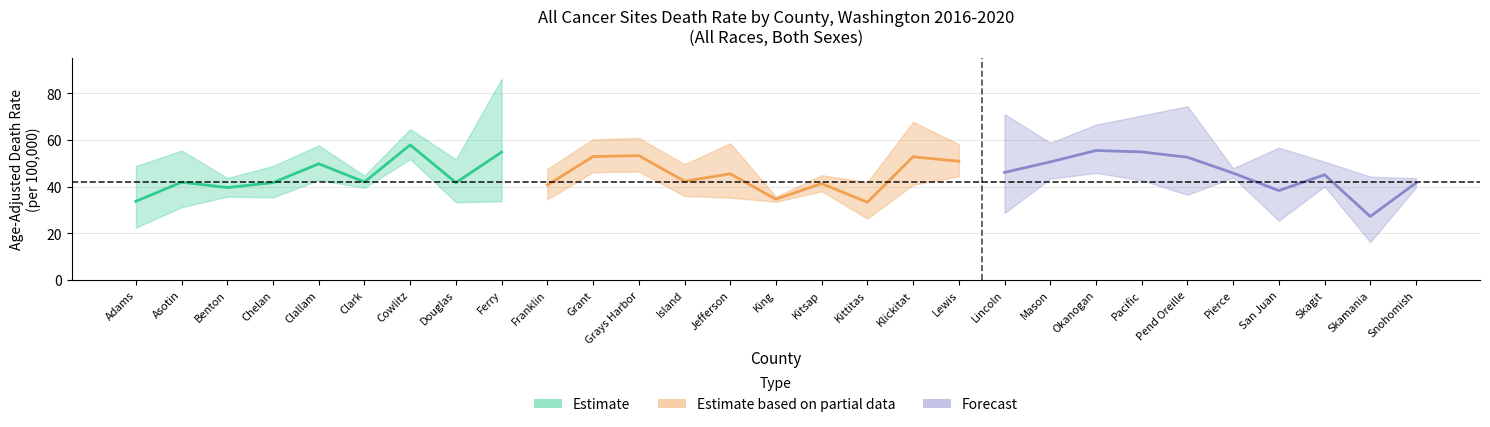

Is the value of upper_ci at 5 greater than the value of rate at 6?

No